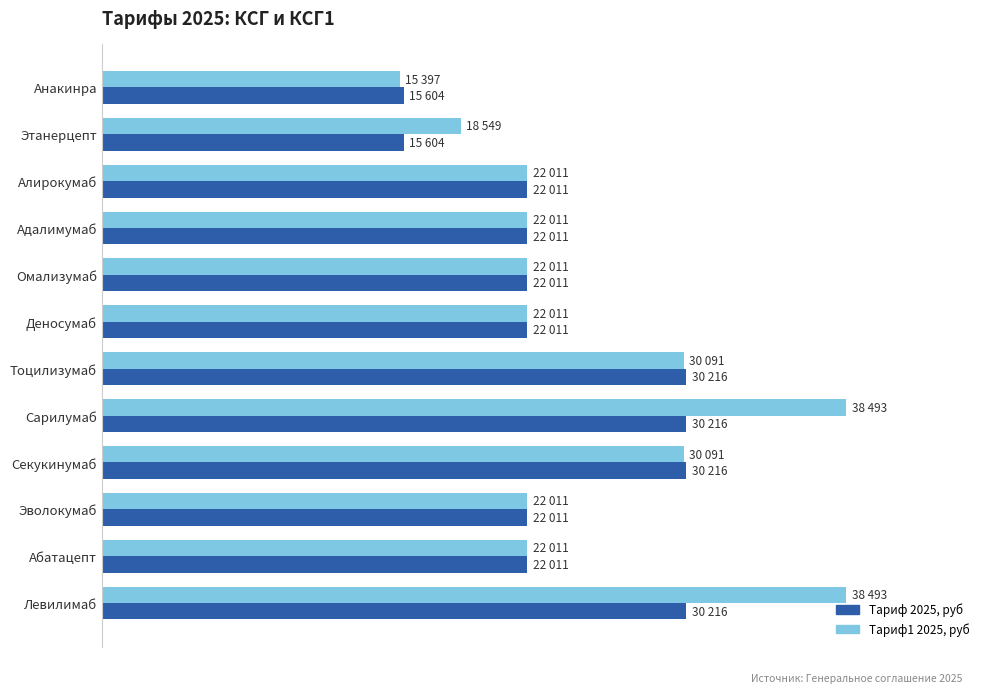

Where does the Тариф1 2025, руб series first go above 22011?

Тоцилизумаб